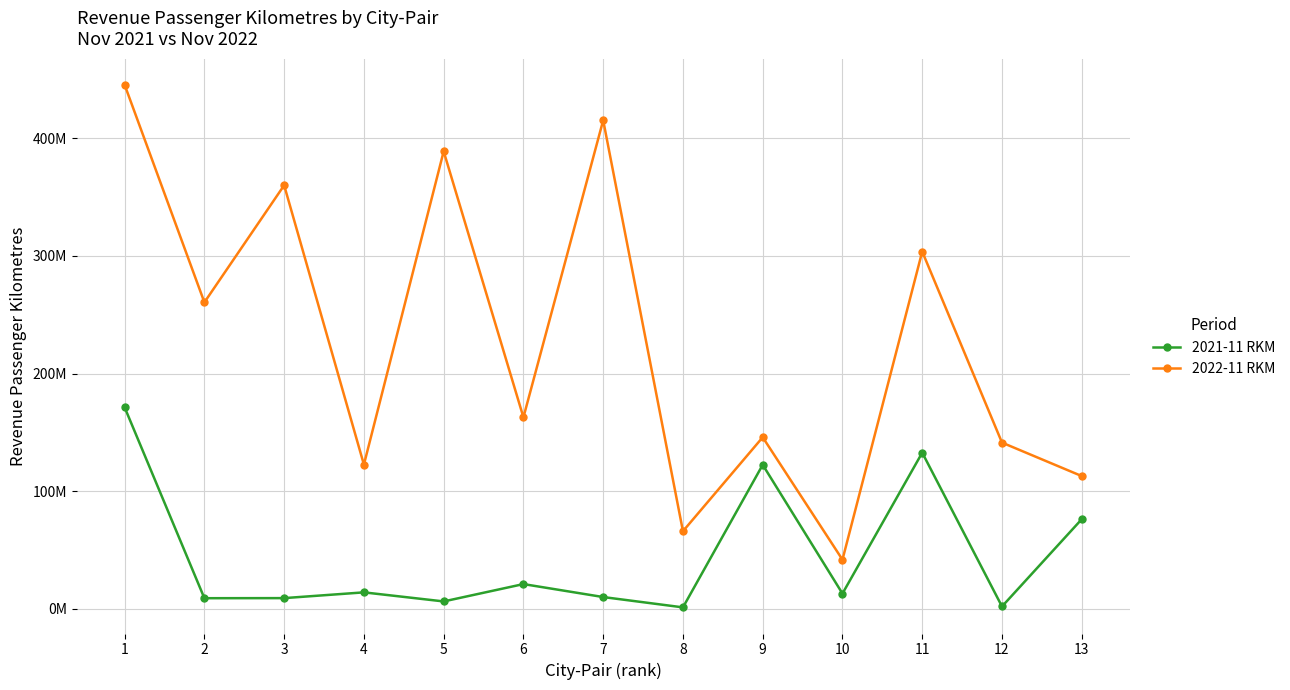

At which category does the chart reach its peak across all series?

1